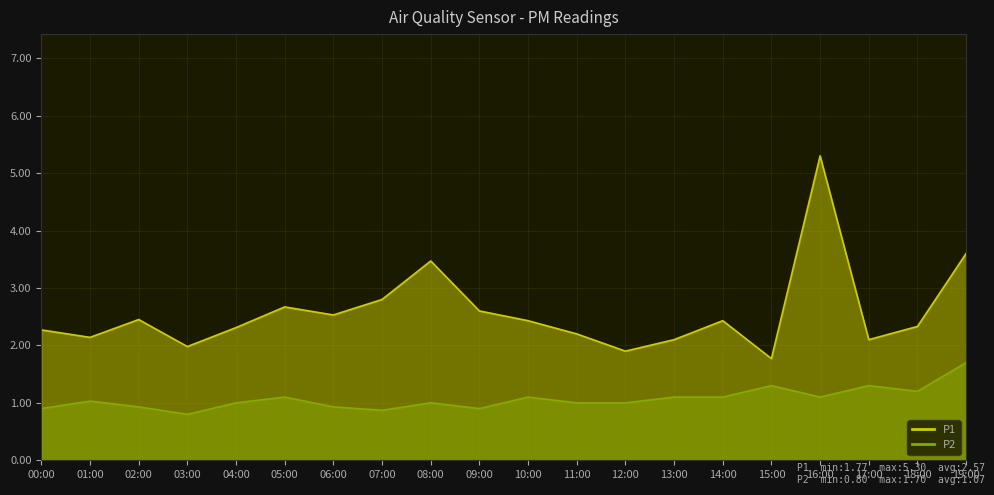

Which category has the lowest value in the P2 series?

03:00